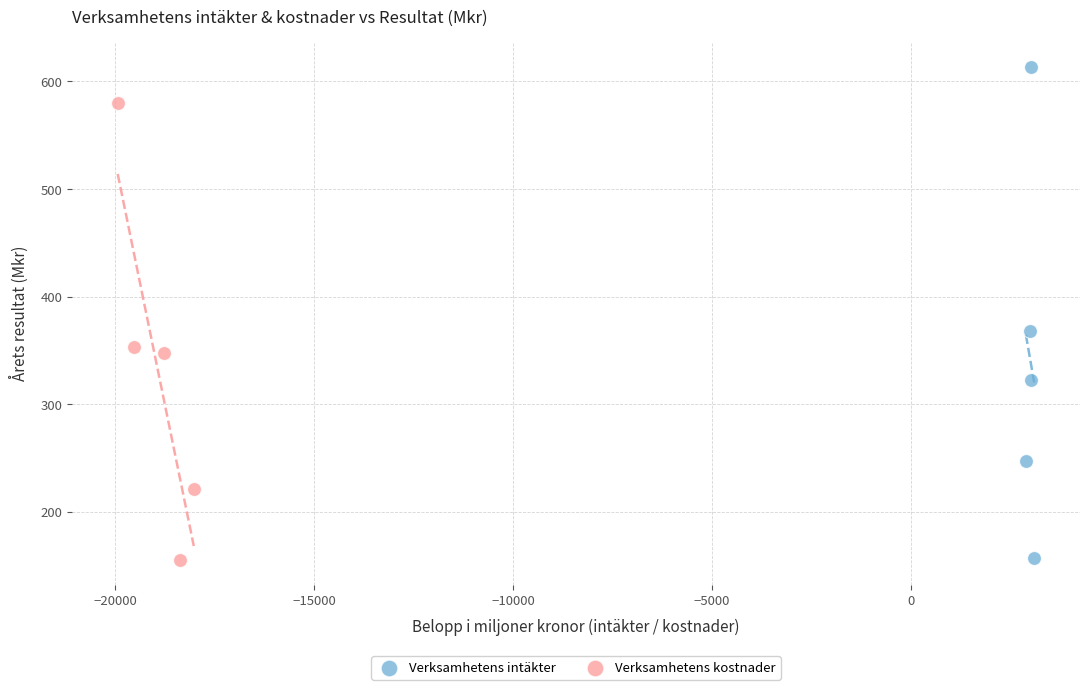

Which series contains the highest Y value?

Verksamhetens intäkter